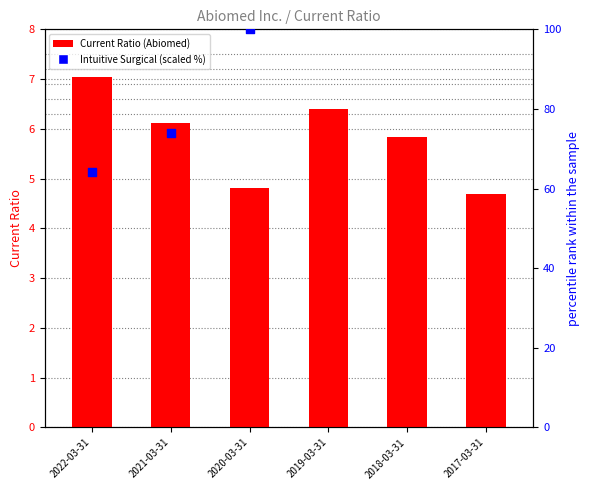

Which series contains the lowest Y value?

Current Ratio (Abiomed)